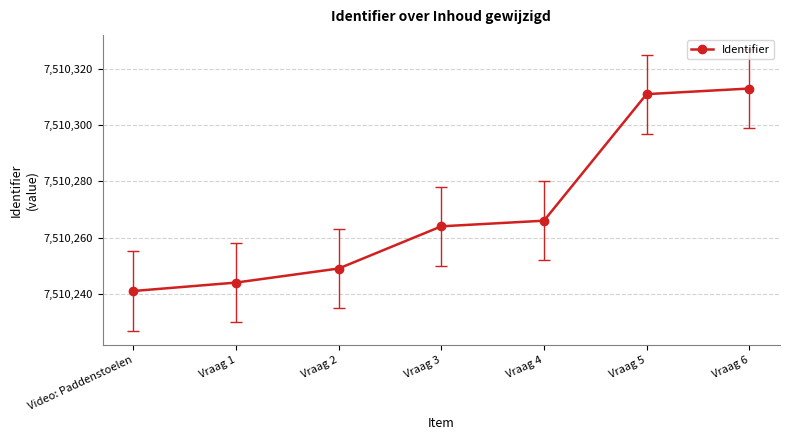

The chart shows a value of 10833146 at Vraag 5. True or false?

False